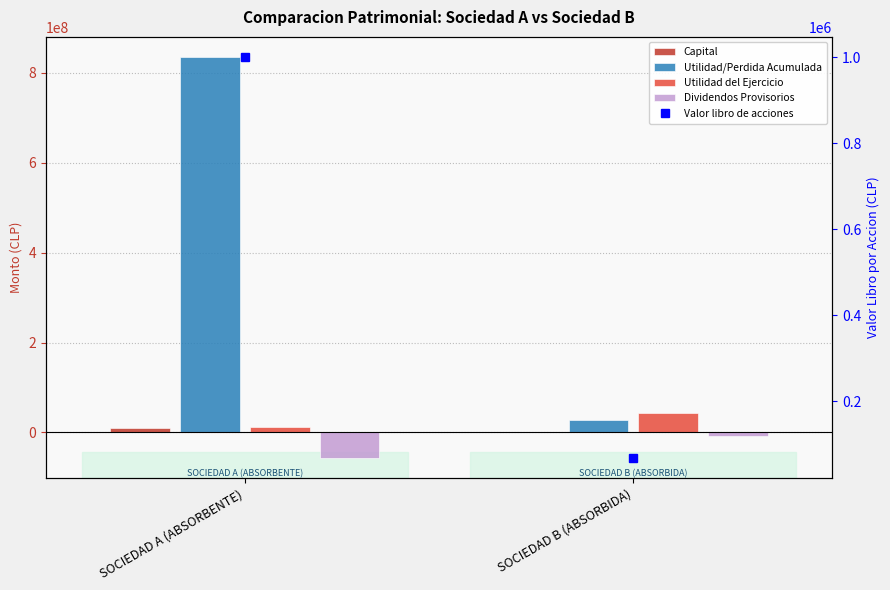

What position from the left is SOCIEDAD A (ABSORBENTE)?

1